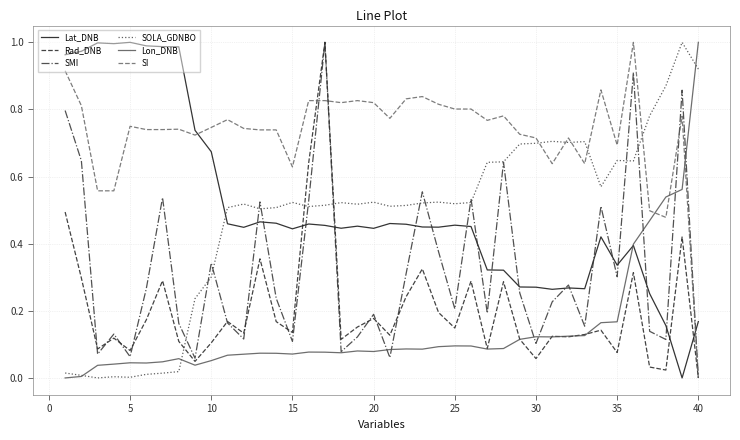

Which series has the largest total across all categories?

SI